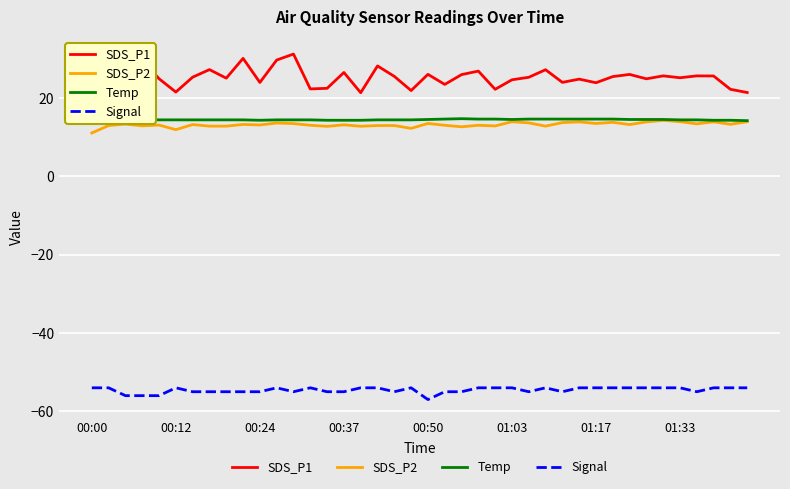

What is the maximum value shown in the chart?

31.2